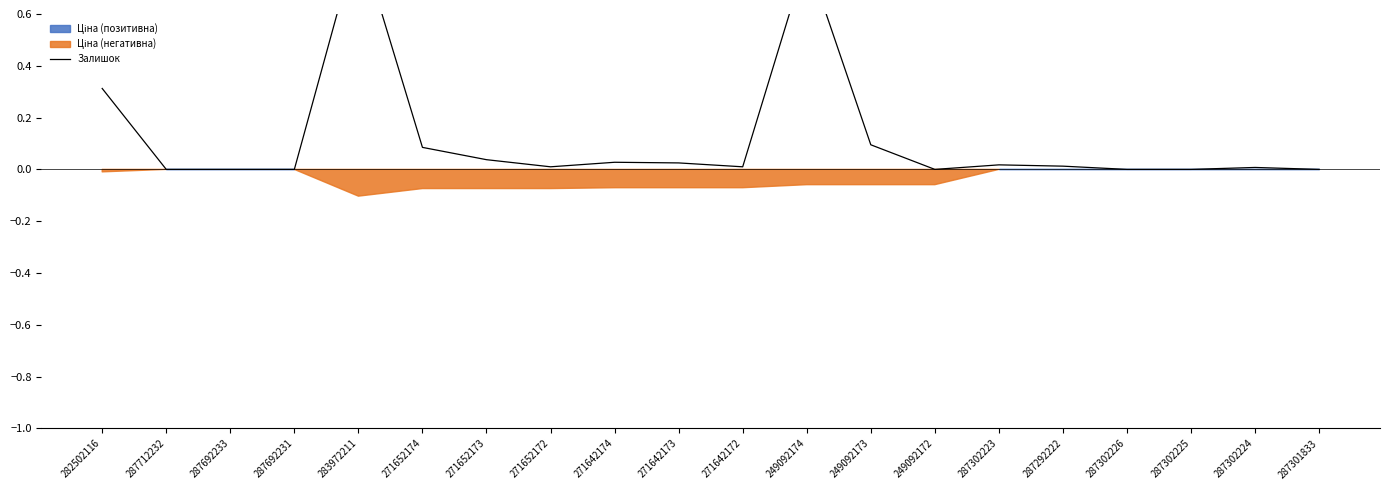

List the labels in order of value, largest first.

283972211, 249092174, 282502116, 249092173, 271652174, 271652173, 271642174, 271642173, 287302223, 287292222, 271652172, 271642172, 287302224, 287712232, 287692233, 287692231, 249092172, 287302226, 287302225, 287301833